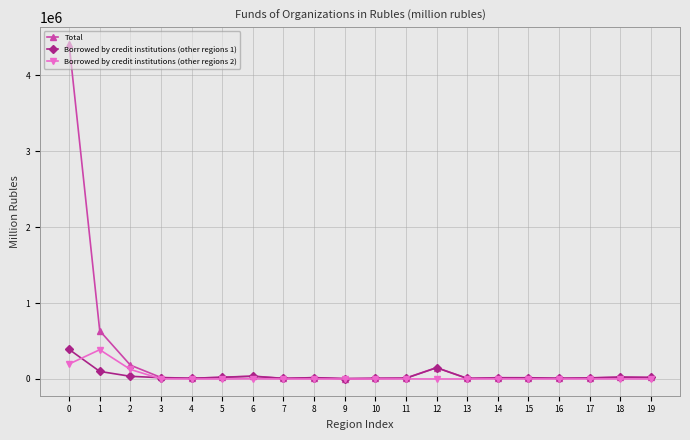

Between which two adjacent categories do Borrowed by credit institutions (other regions 2) and Borrowed by credit institutions (other regions 1) first intersect?

0 and 1